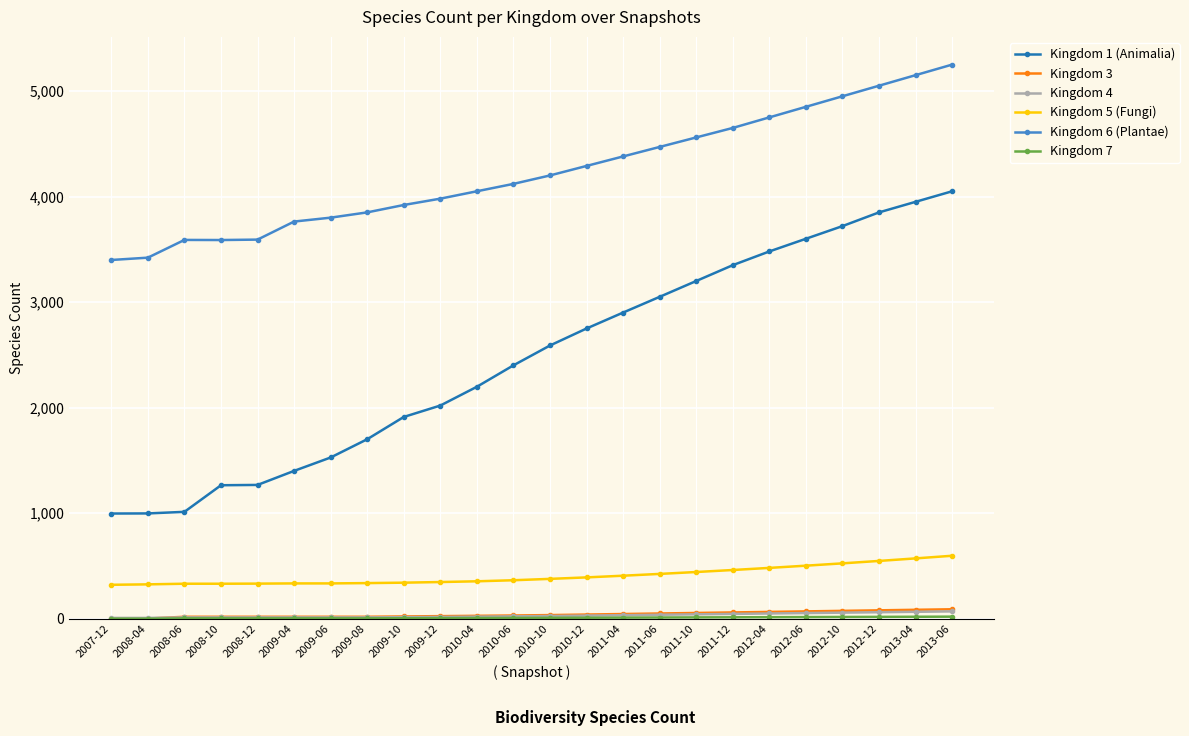

True or false: Kingdom 1 (Animalia) and Kingdom 3 intersect in this chart.

False